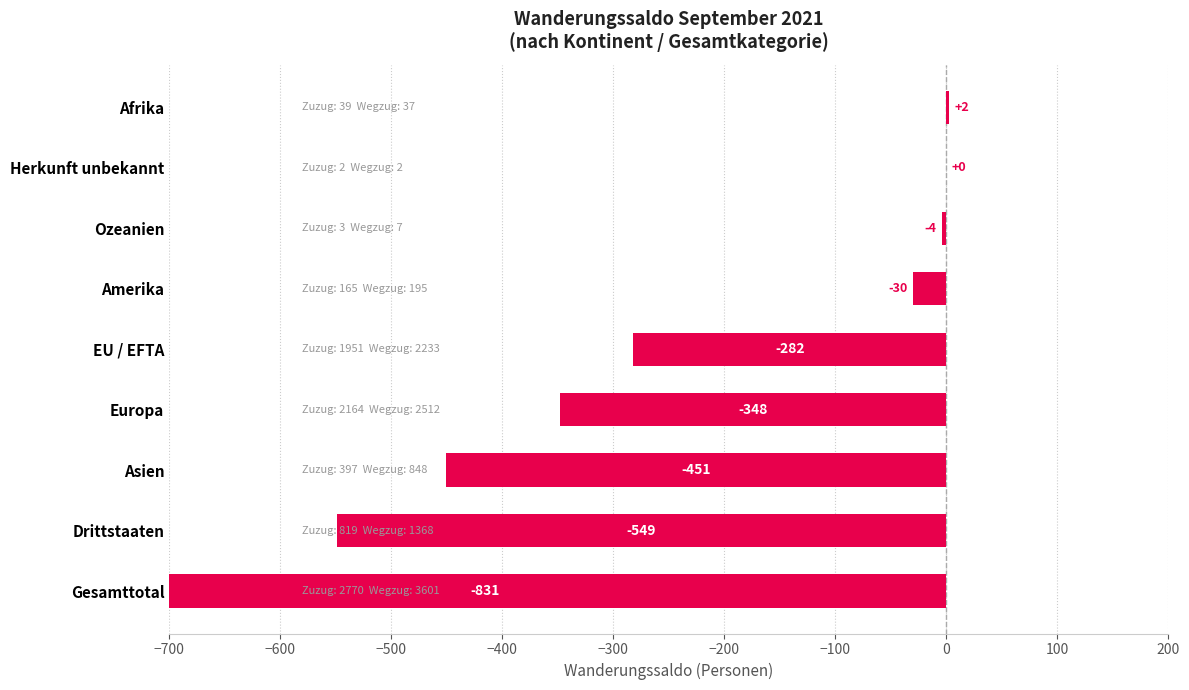

What is the change in value from Herkunft unbekannt to EU / EFTA?

-282